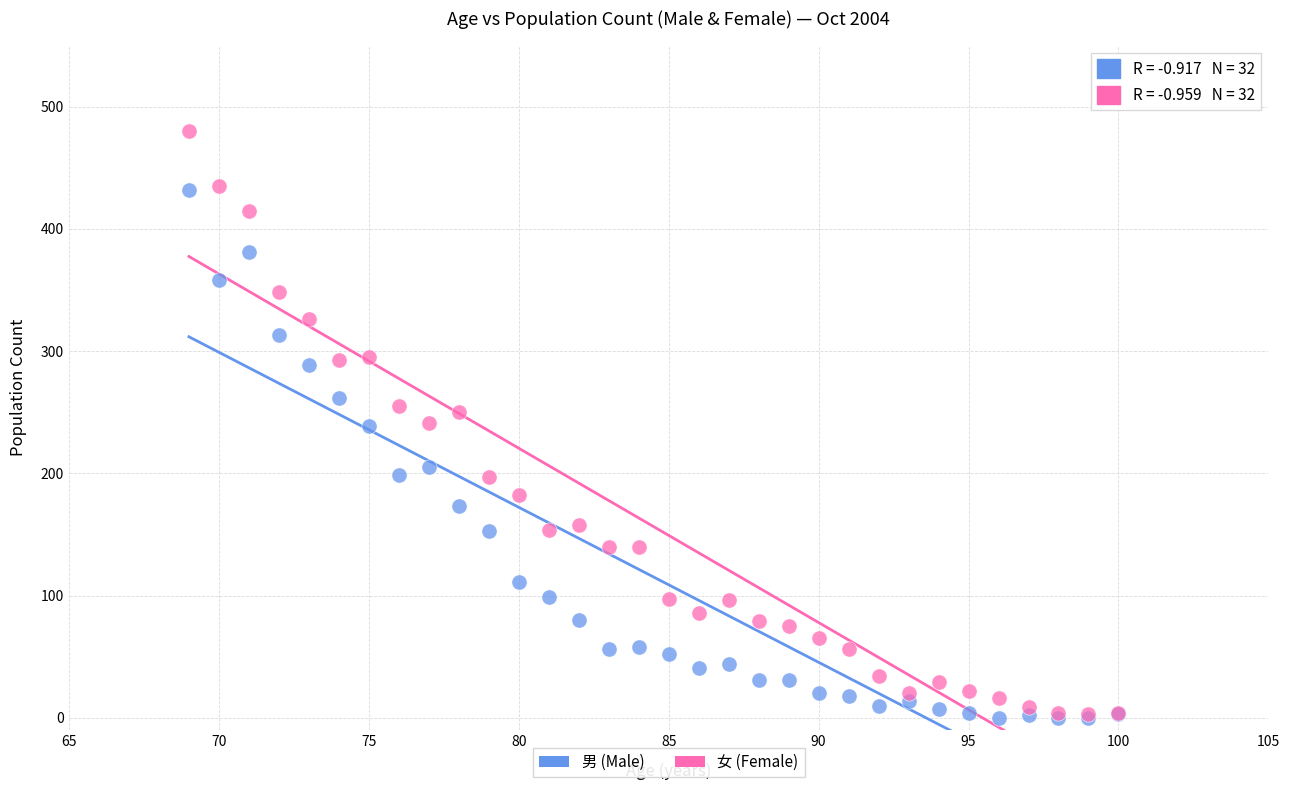

In the 男 (Male) series, what Y value is closest to 216?

205